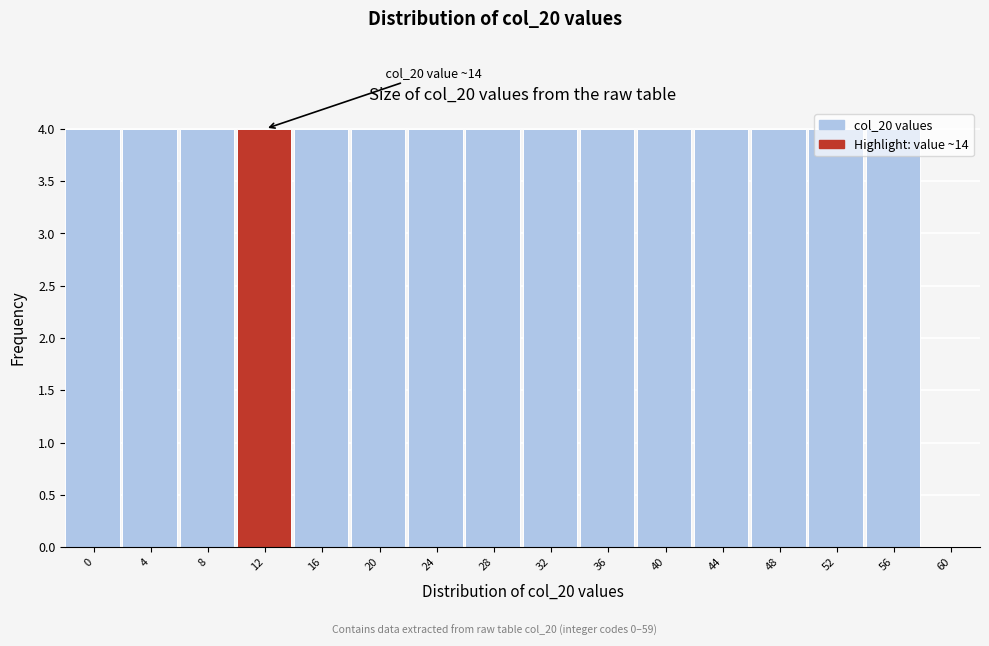

Approximately how many times larger is the value at 8 compared to 56?

1.0